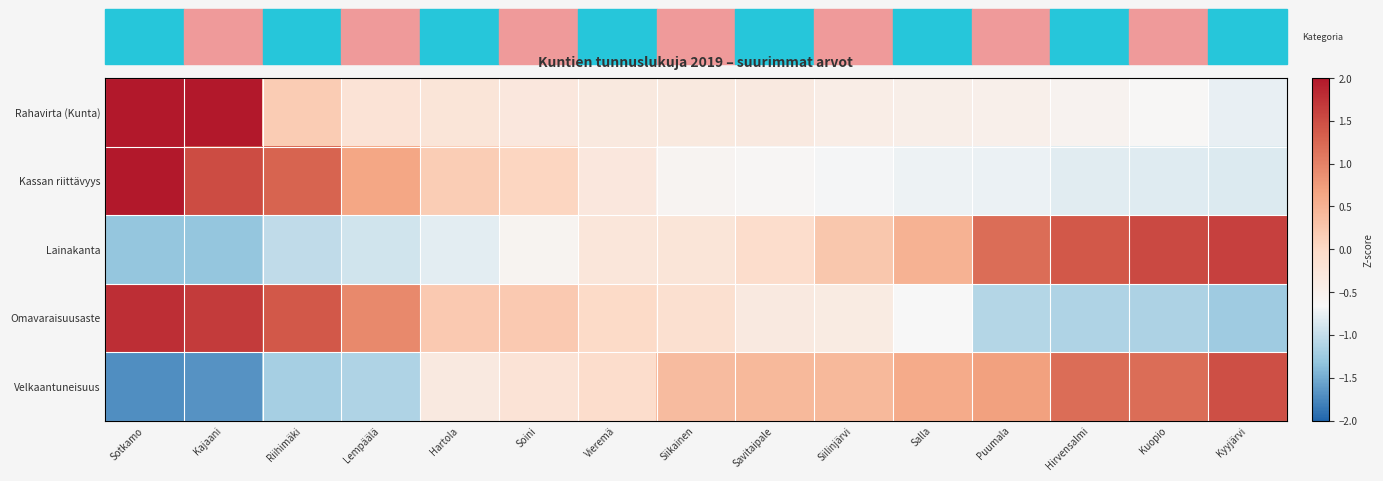

Between Kajaani and Riihimäki, which series saw the biggest shift?

Rahavirta (Kunta)